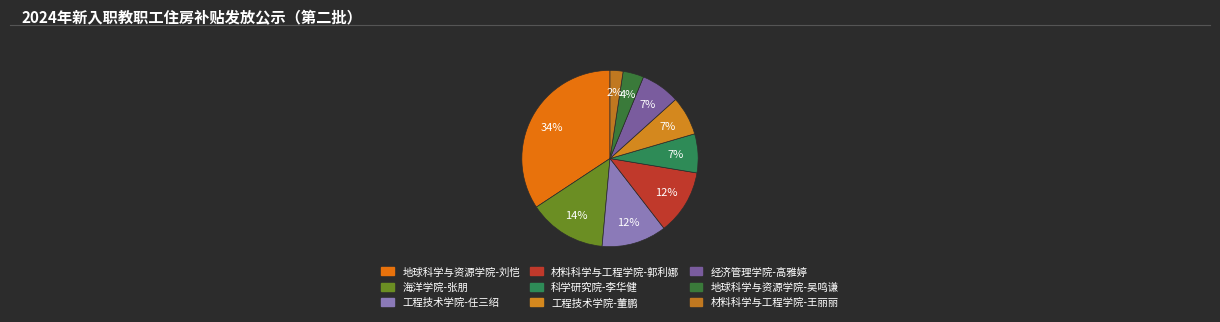

Is there a majority slice in this chart?

No